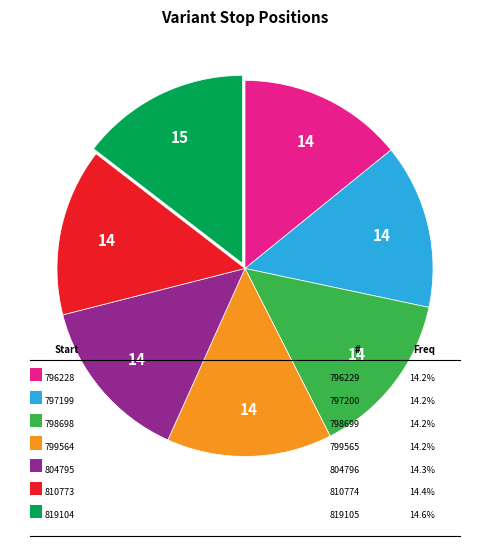

Does any single category account for the majority?

No